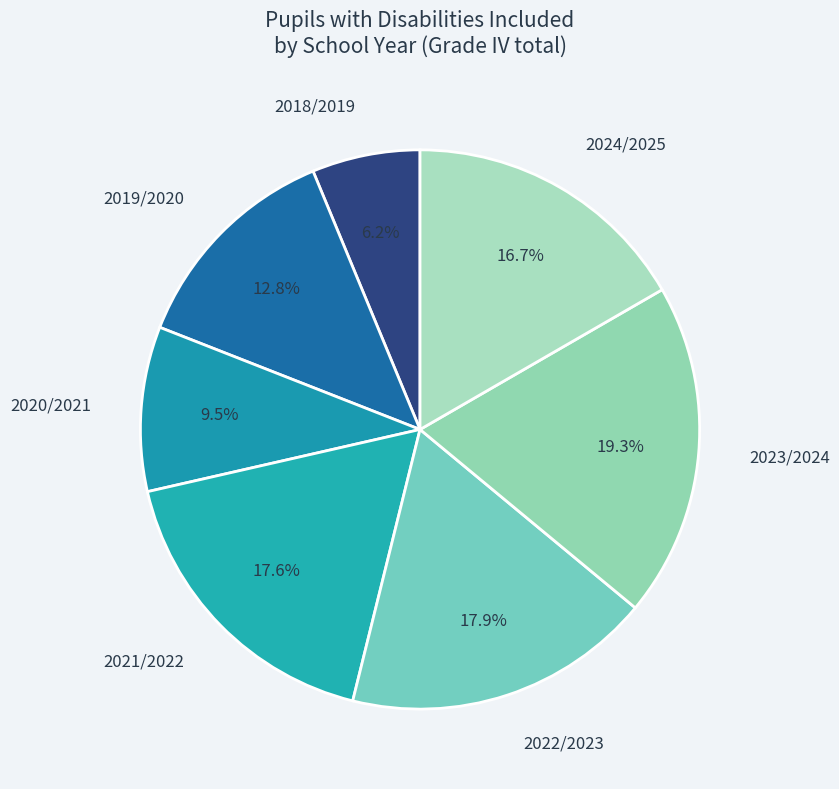

What percentage is the 2021/2022 slice, to the nearest percent?

18%